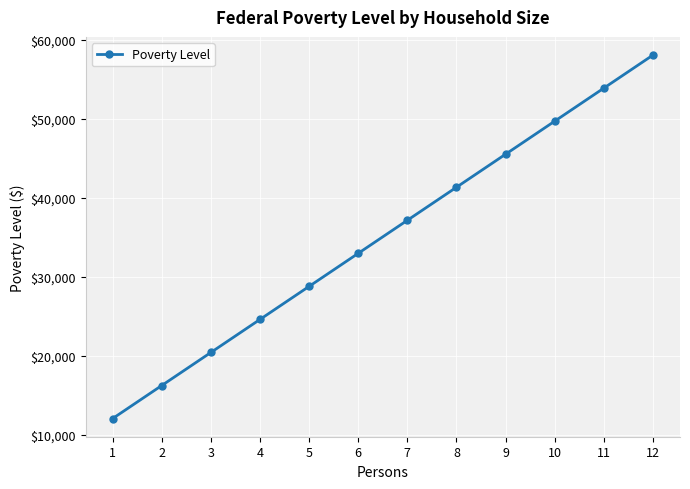

The chart shows a value of 10764 at 4. True or false?

False